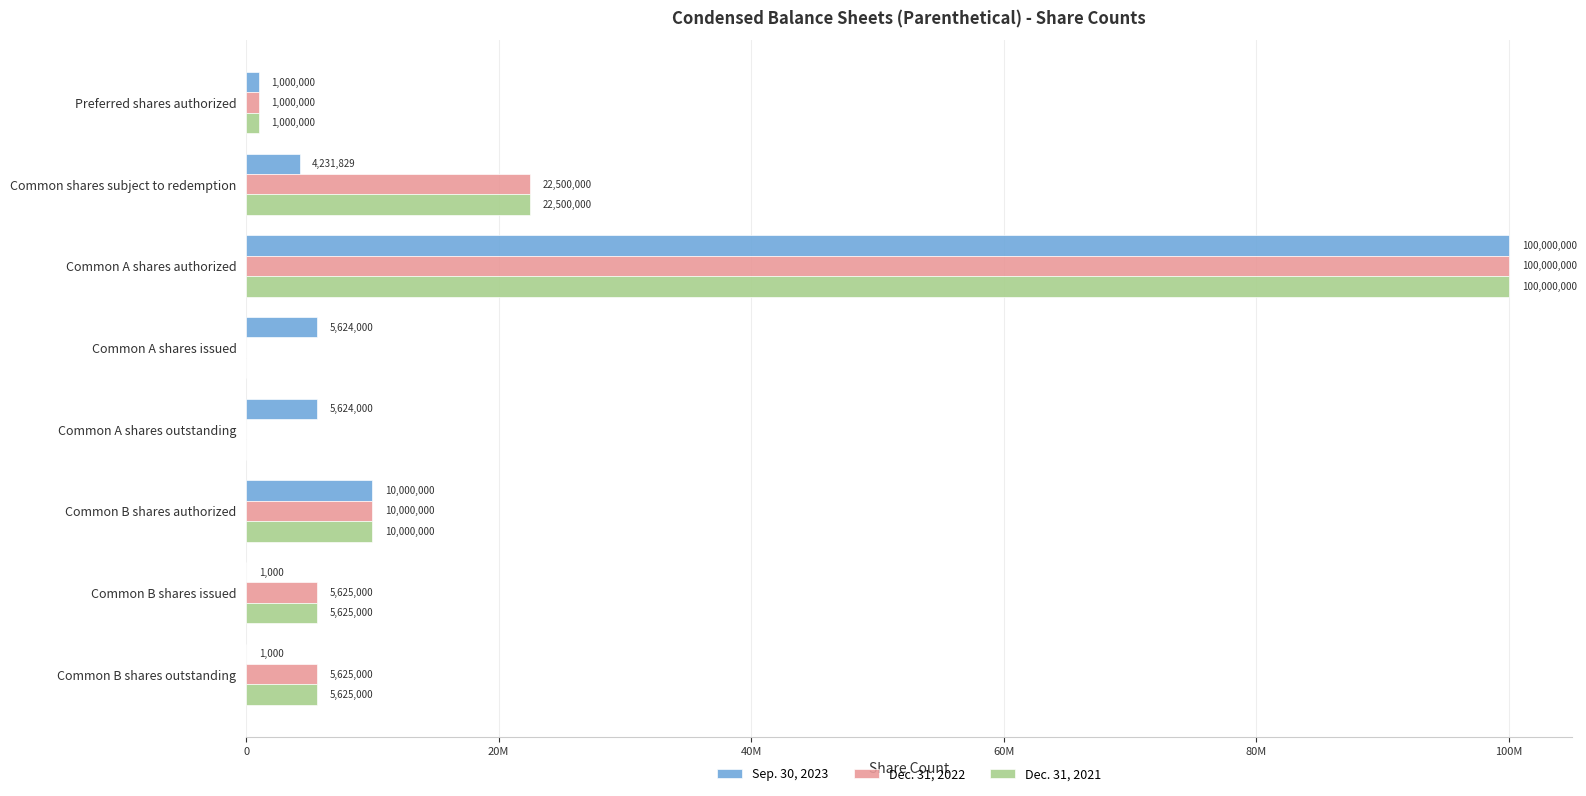

What are all the series names shown in the legend?

Sep. 30, 2023, Dec. 31, 2022, Dec. 31, 2021